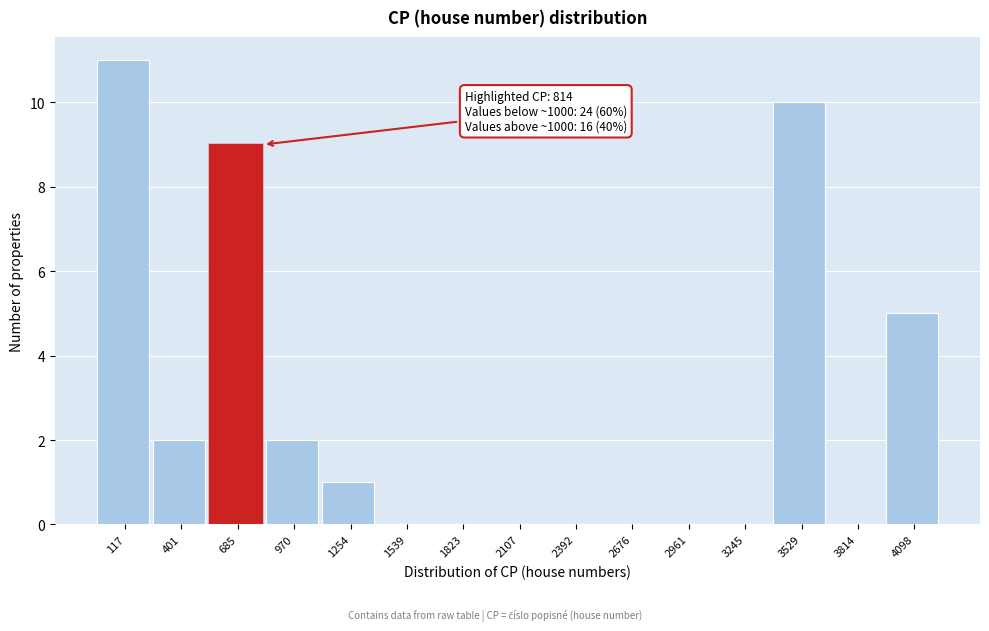

Reading left to right, extract all data points from this chart.

117=11	401=2	685=9	970=2	1254=1	1539=0	1823=0	2107=0	2392=0	2676=0	2961=0	3245=0	3529=10	3814=0	4098=5